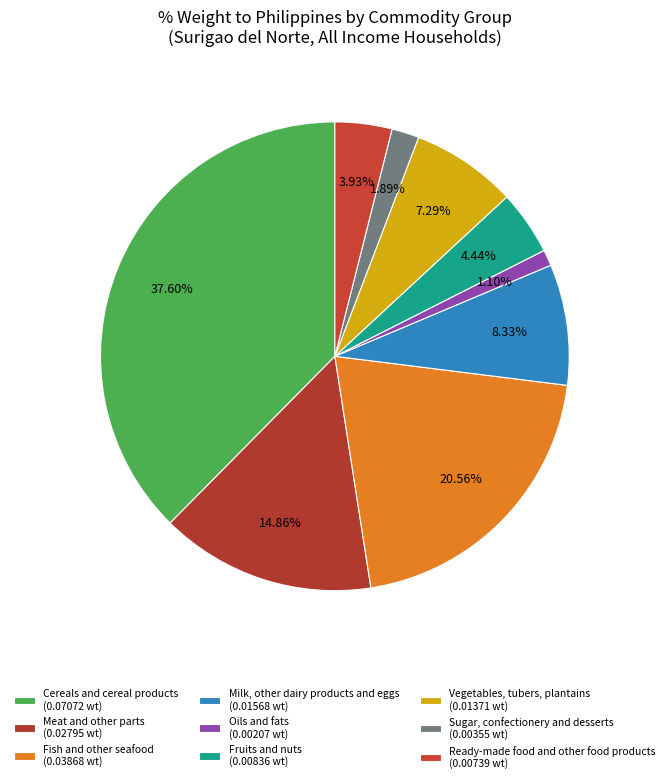

Do Vegetables, tubers, plantains and Meat and other parts together represent more than half of the pie?

No